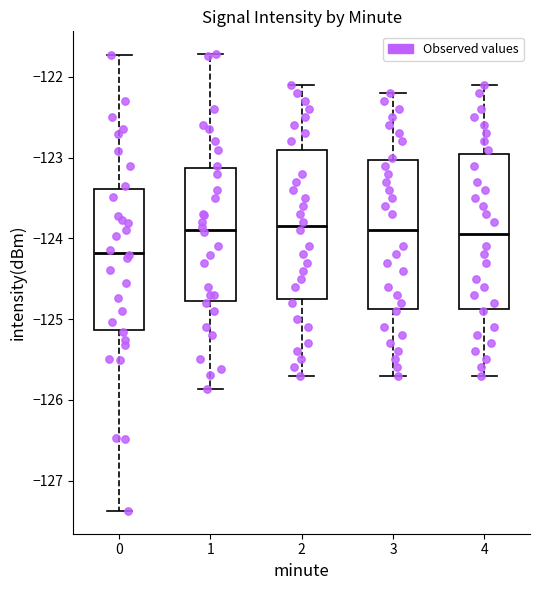

Where does the lower whisker of the box at x = 0 end on the y-axis? The values are not printed on the chart, so give them approximately, as read against the axis.

-127.4